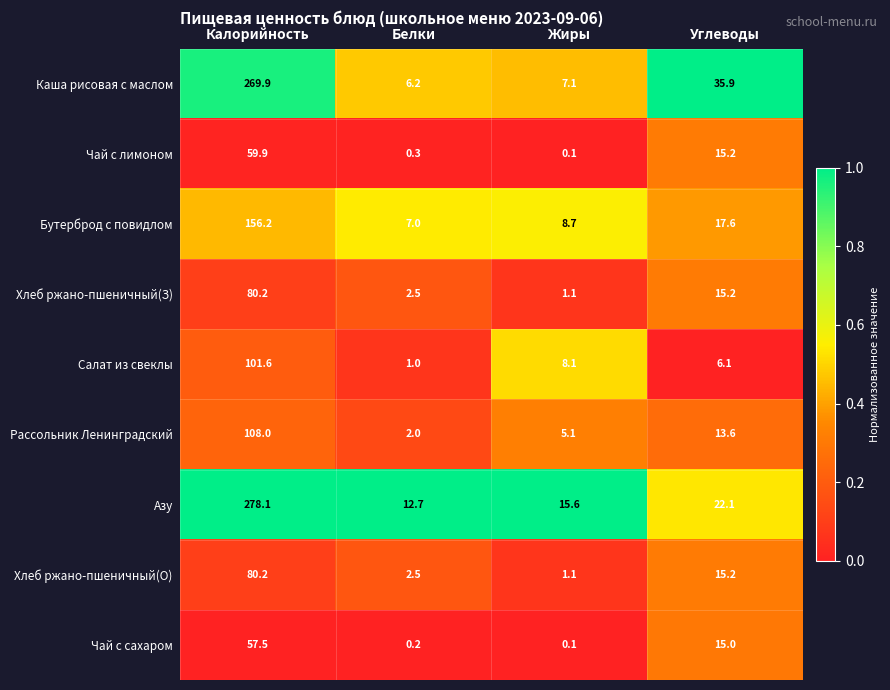

What is the difference between the Бутерброд с повидлом values at Белки and Углеводы?

10.6